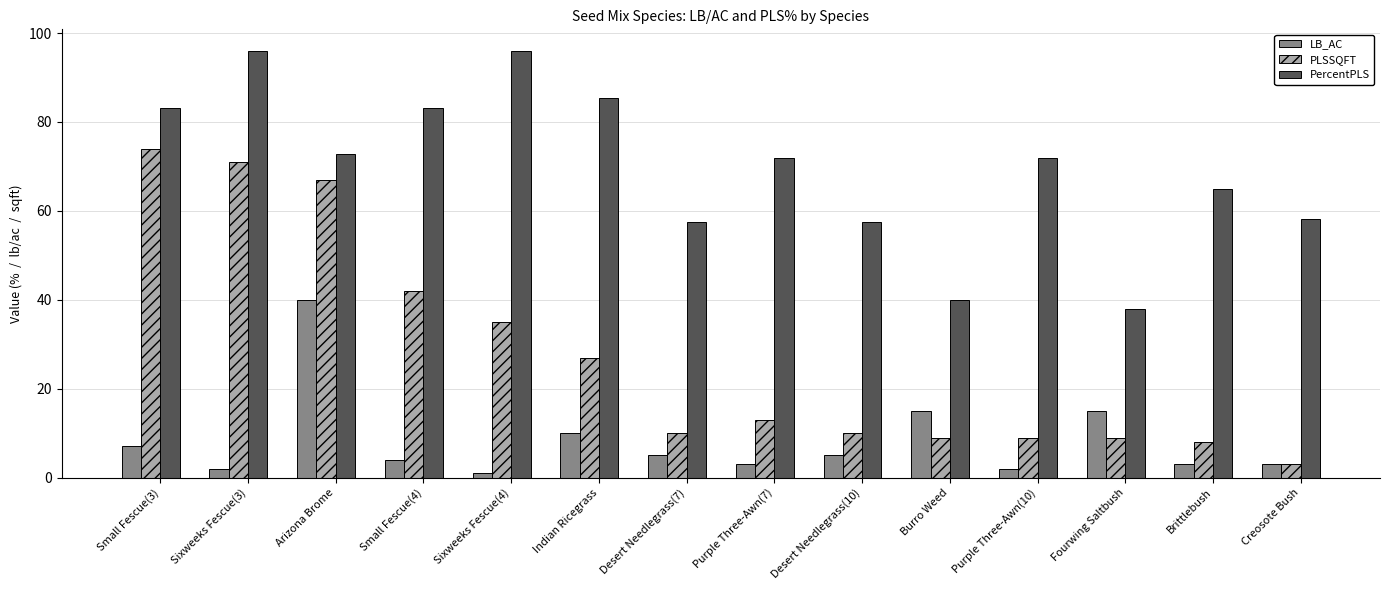

List the series in order of their overall mean, highest first.

PercentPLS, PLSSQFT, LB_AC